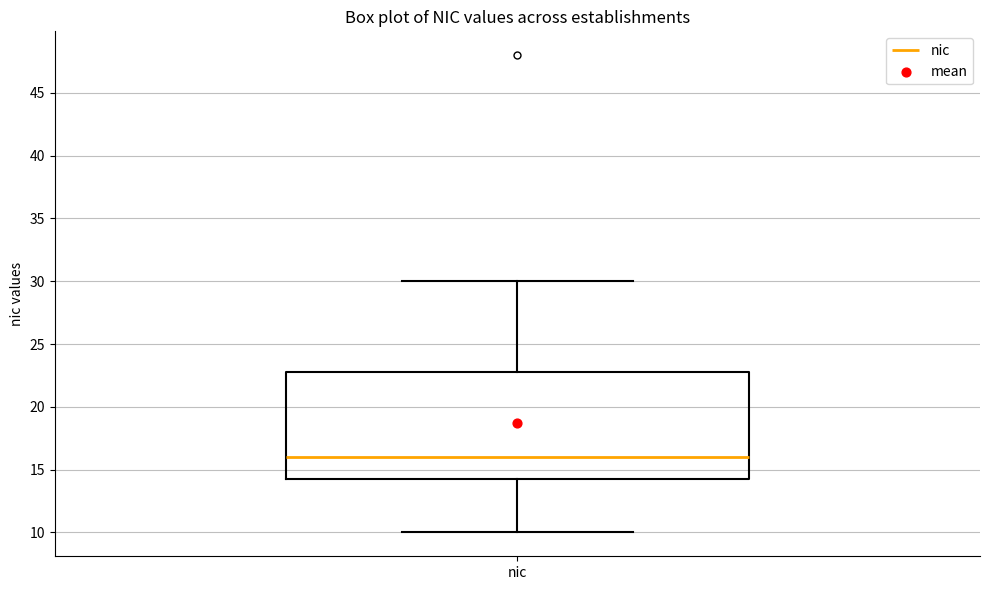

Where does the upper whisker of the box for nic end on the y-axis? The values are not printed on the chart, so give them approximately, as read against the axis.

30.0